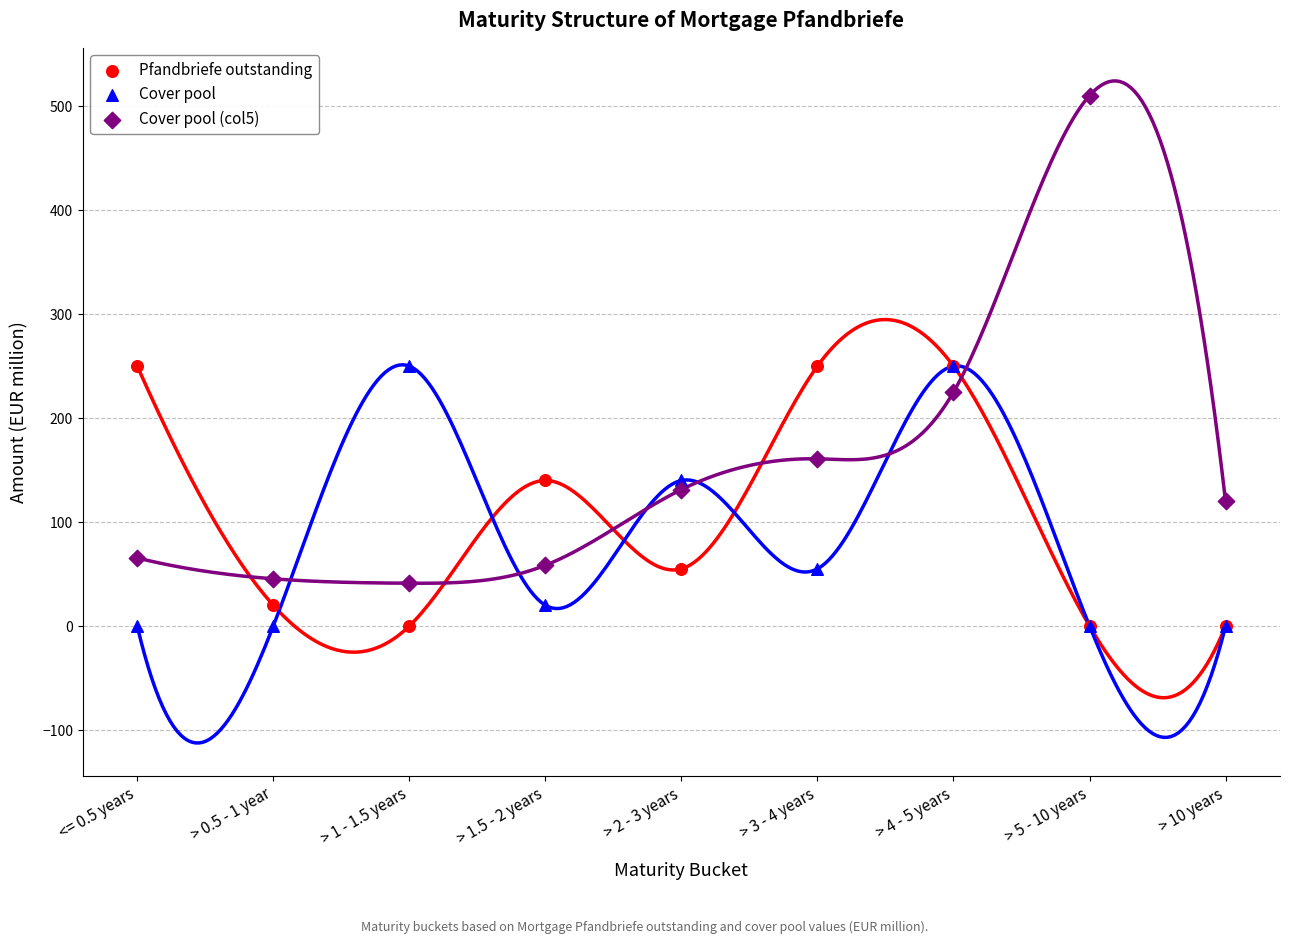

Which series has the largest Y range (max minus min)?

Cover pool (col5)